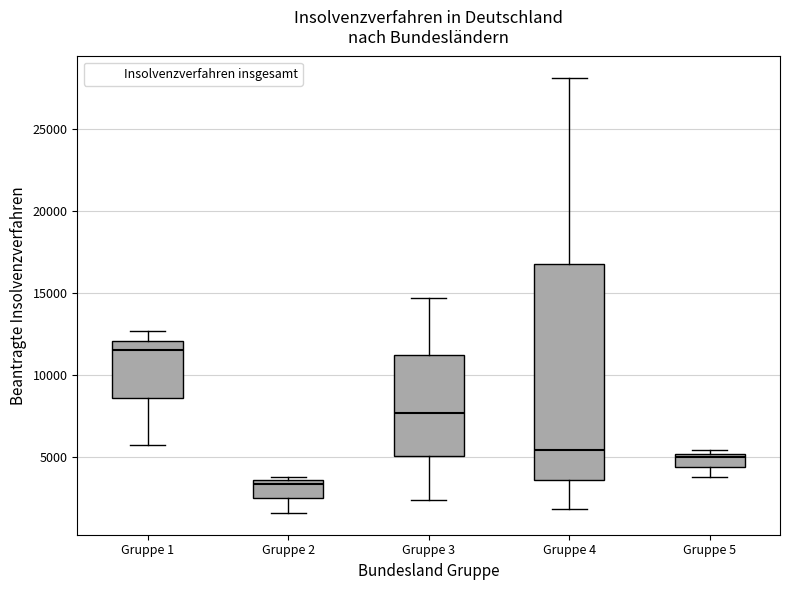

Where does the median line of the box for Gruppe 4 sit on the y-axis? The values are not printed on the chart, so give them approximately, as read against the axis.

5500